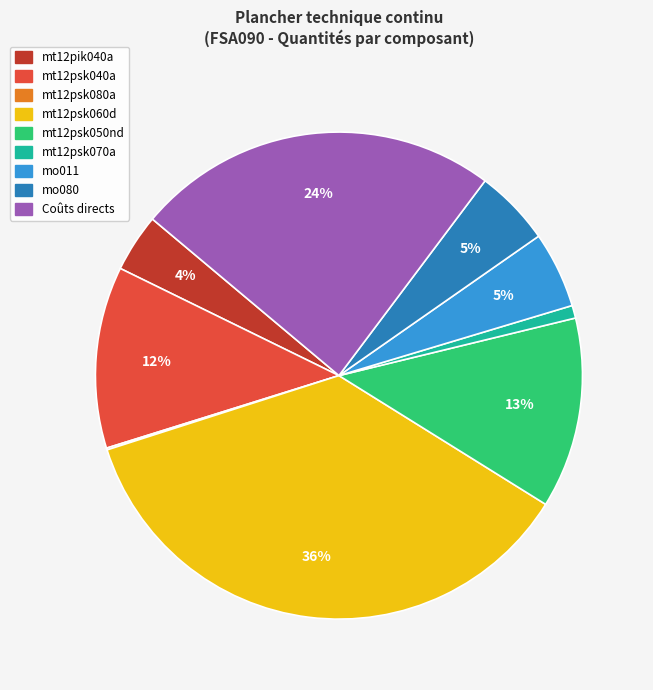

Approximately how many times larger is the value at mo080 compared to mt12psk040a?

0.4